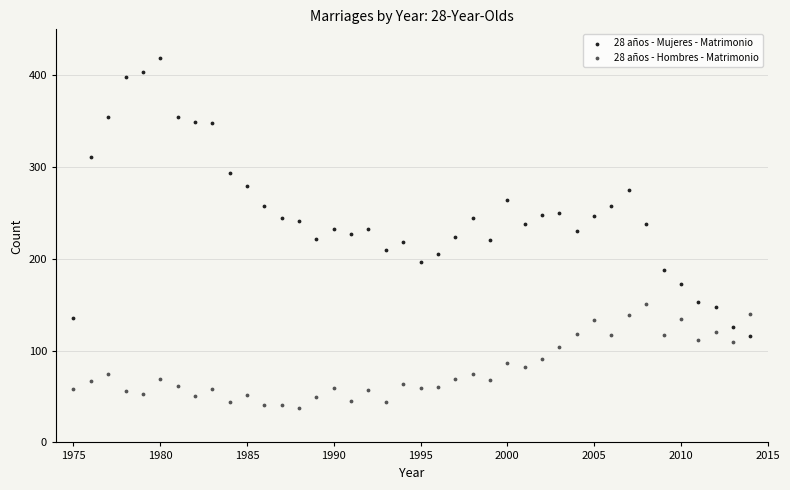

Which series contains the lowest Y value?

28 años - Hombres - Matrimonio